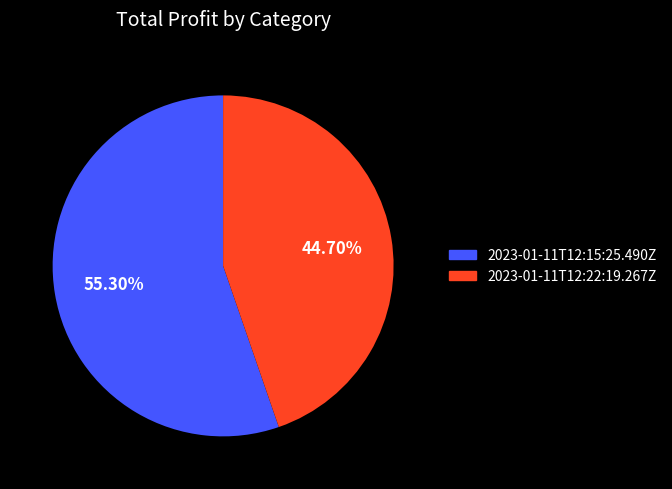

To the nearest percent, what is the difference between the 2023-01-11T12:15:25.490Z and 2023-01-11T12:22:19.267Z slice percentages?

11%